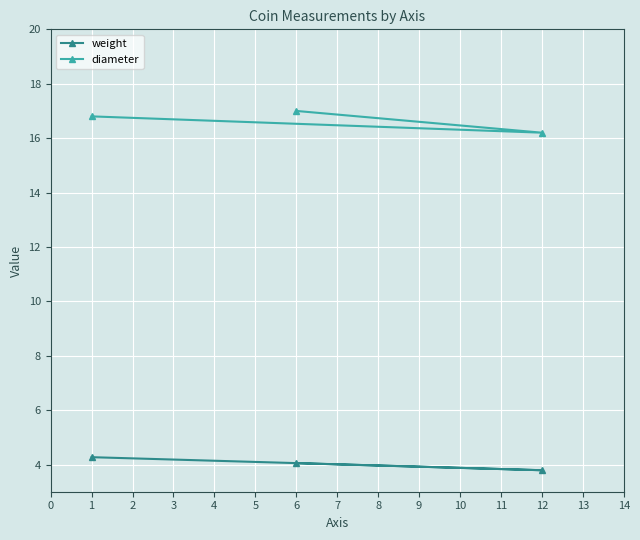

What is the value of the weight point at the 3rd from the left?

3.8